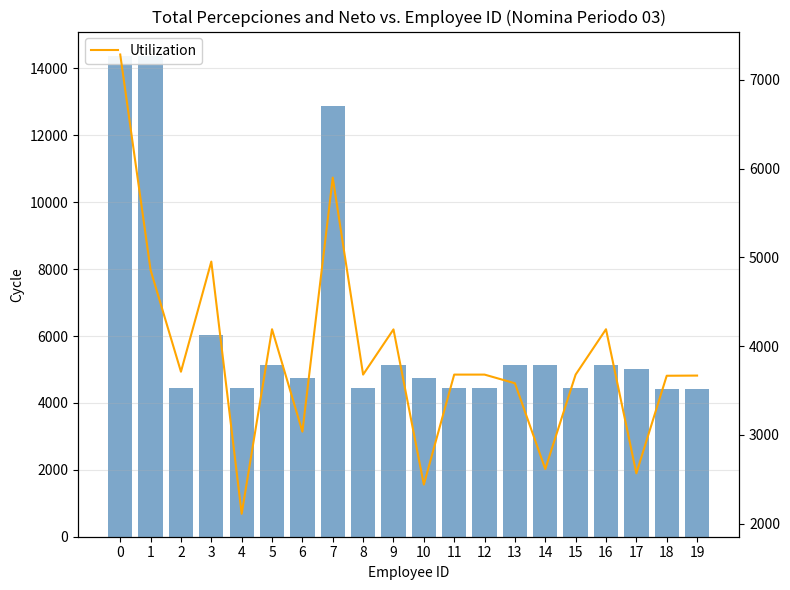

What is the greatest value displayed?

14382.4